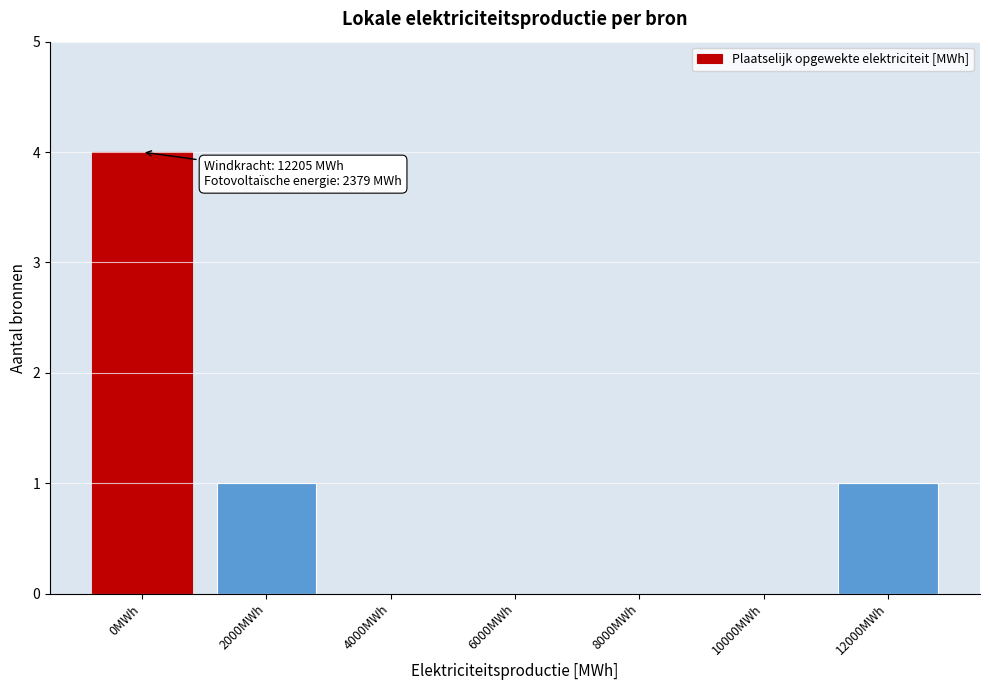

Reading left to right, list all the values displayed in this chart.

0MWh=4	2000MWh=1	4000MWh=0	6000MWh=0	8000MWh=0	10000MWh=0	12000MWh=1